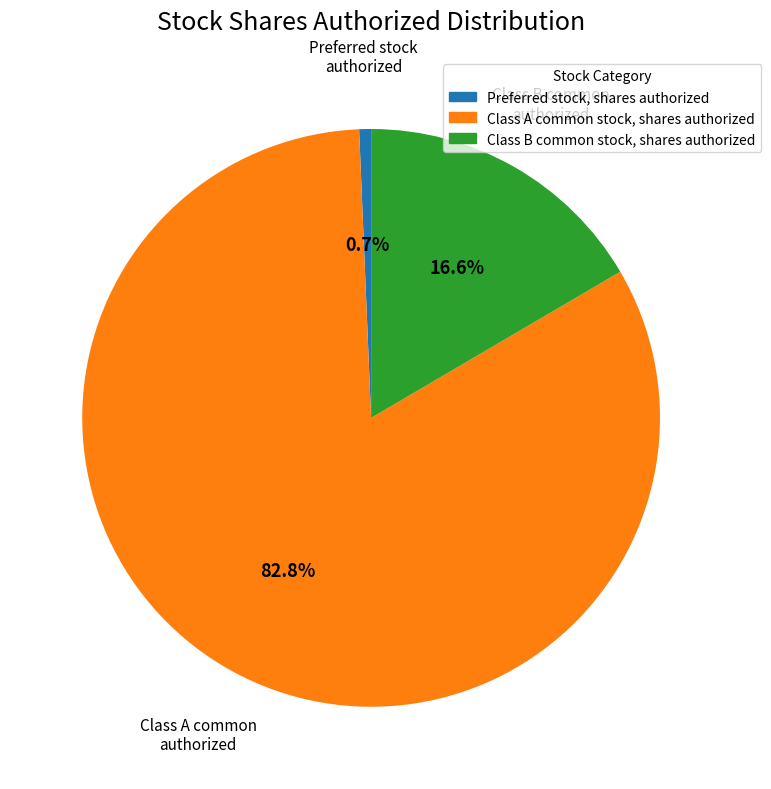

True or false: Preferred stock, shares authorized accounts for 7% of the total.

False